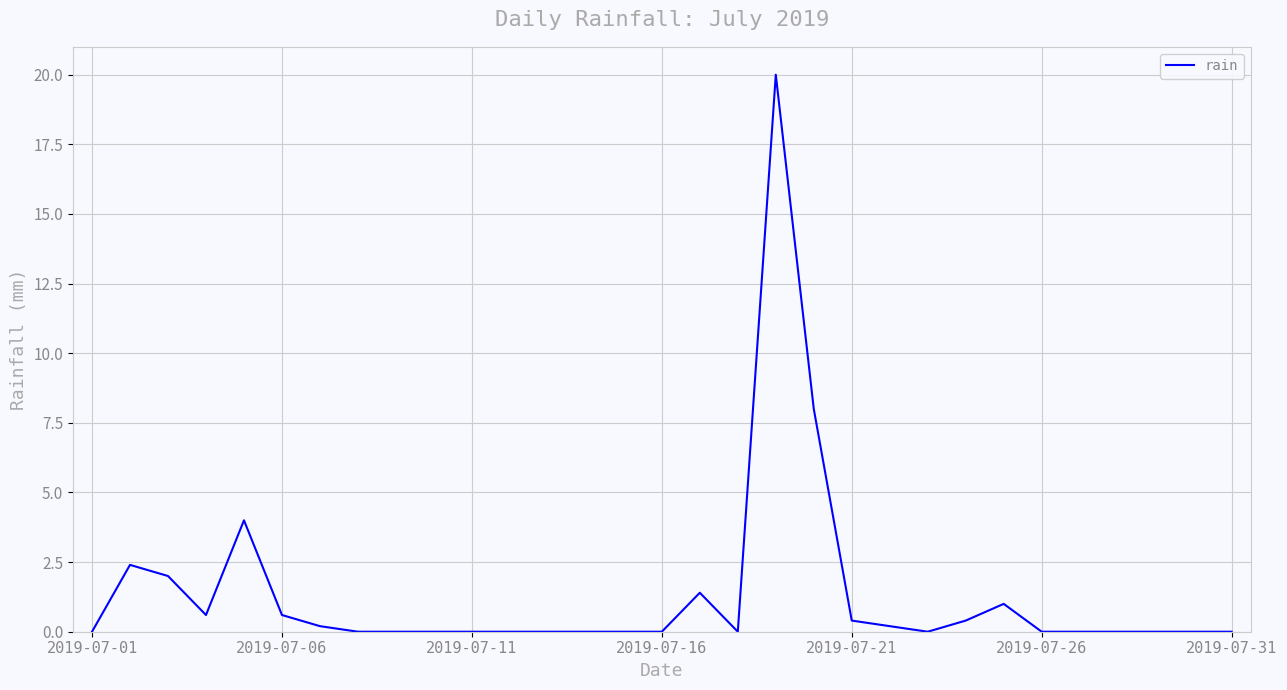

What is the difference between the maximum and minimum values?

20.0